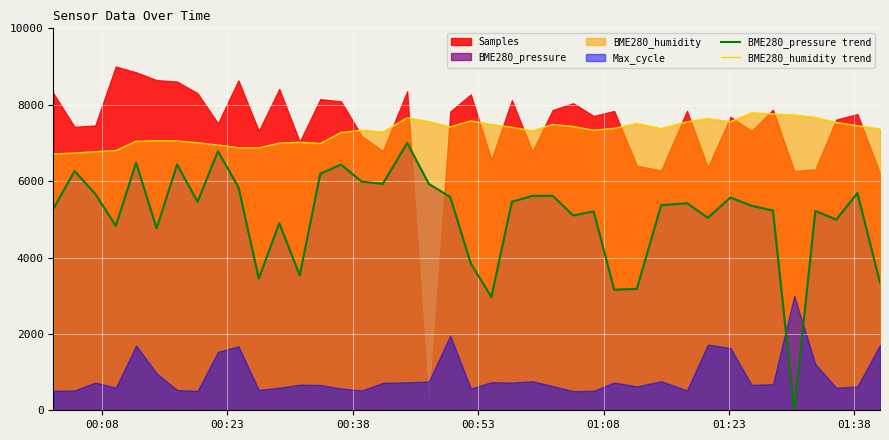

In BME280_pressure trend, how many points are higher than both neighbors (excluding endpoints)?

13